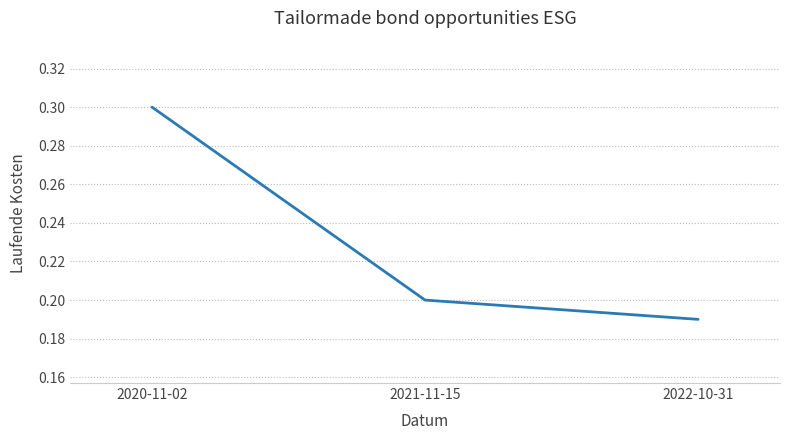

Is this an area chart (filled region under the line)?

No